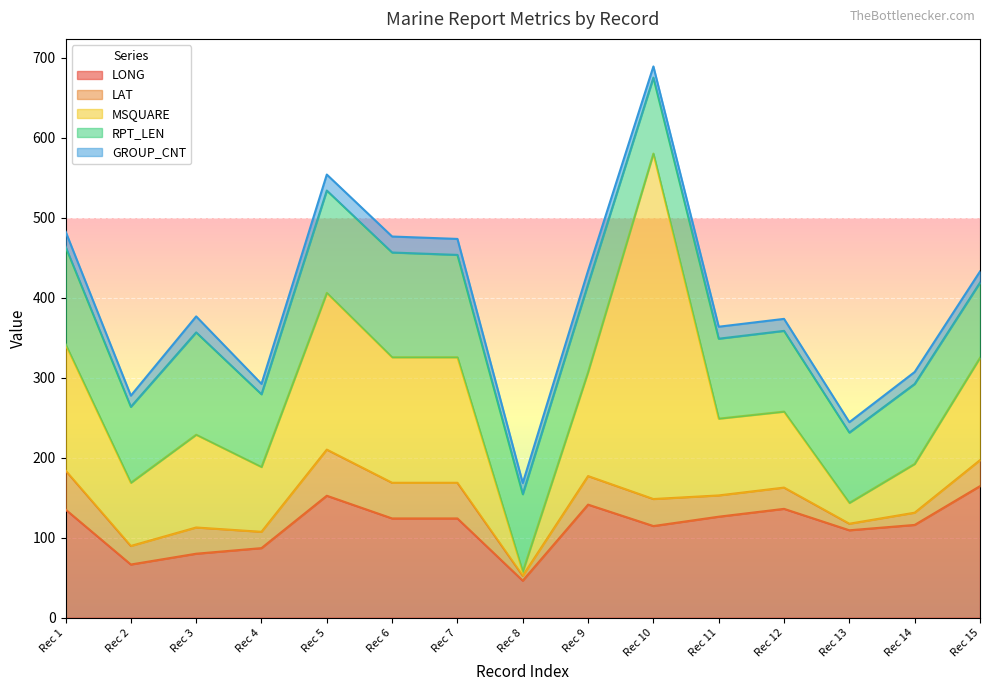

Reading right to left, transcribe all the data shown in this chart.

LONG: 164.4	115.9	109.2	136.0	126.2	114.5	141.3	46.2	124.0	124.0	152.4	86.9	79.9	66.4	135.2
LAT: 32.5	15.3	8.2	26.6	26.6	33.8	35.7	6.1	44.6	44.6	57.7	20.4	32.8	23.2	48.8
MSQUARE: 128.0	61.0	26.0	95.0	96.0	432.0	130.0	5.0	157.0	157.0	196.0	81.0	116.0	79.0	158.0
RPT_LEN: 94.0	100.0	88.0	101.0	100.0	95.0	110.0	97.0	128.0	131.0	128.0	91.0	128.0	95.0	122.0
GROUP_CNT: 14.0	15.0	13.0	15.0	15.0	14.0	17.0	14.0	20.0	20.0	20.0	13.0	20.0	14.0	19.0